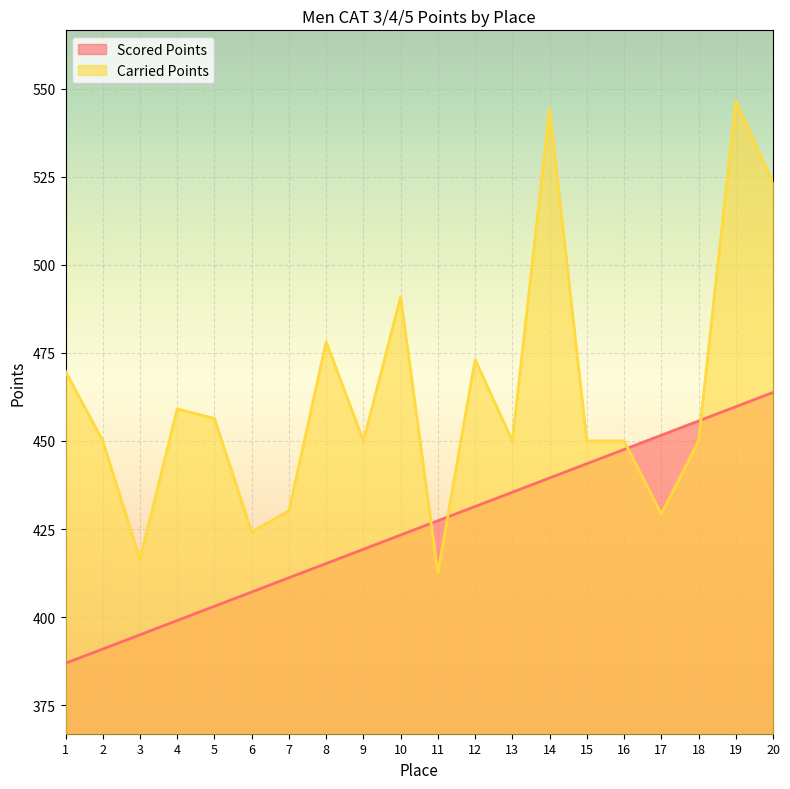

Where is the first local minimum for Carried Points?

3